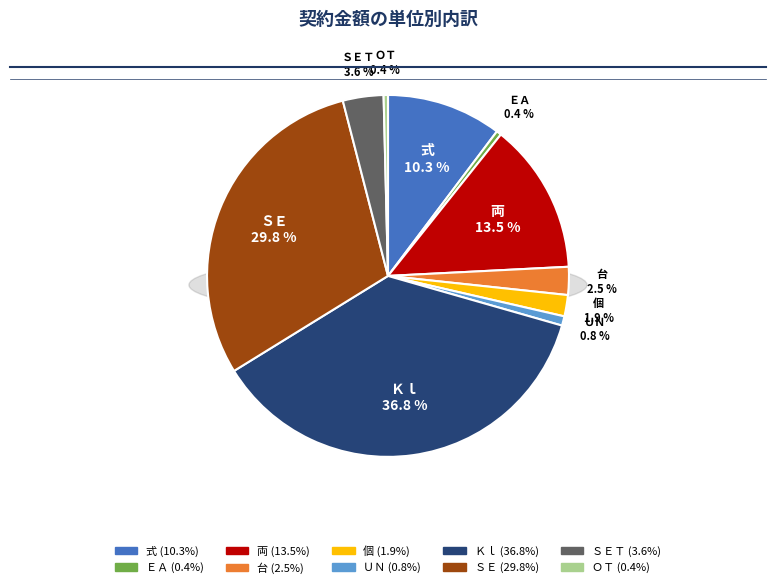

What portion of the pie excludes ＥＡ?

99.6%